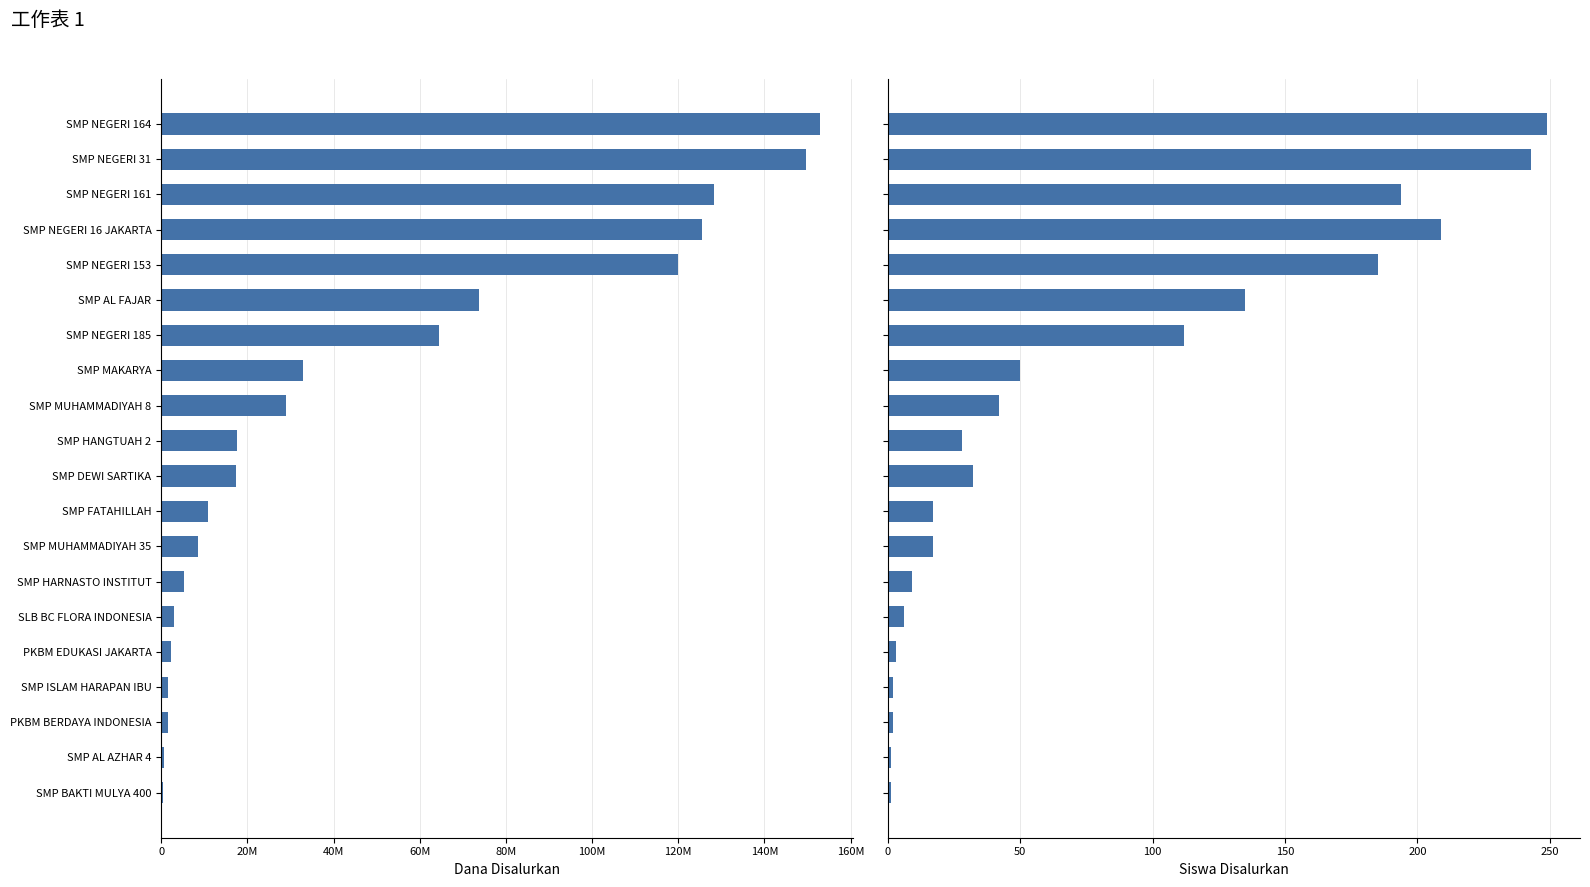

True or false: Siswa Disalurkan has a value of 17 at SMP FATAHILLAH.

True